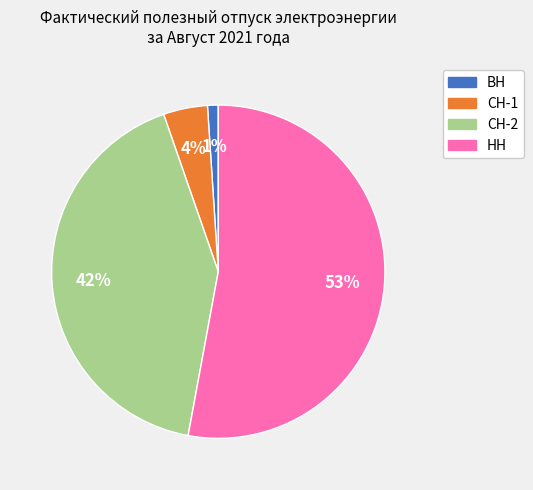

Is it true that НН is 59% of the pie?

False